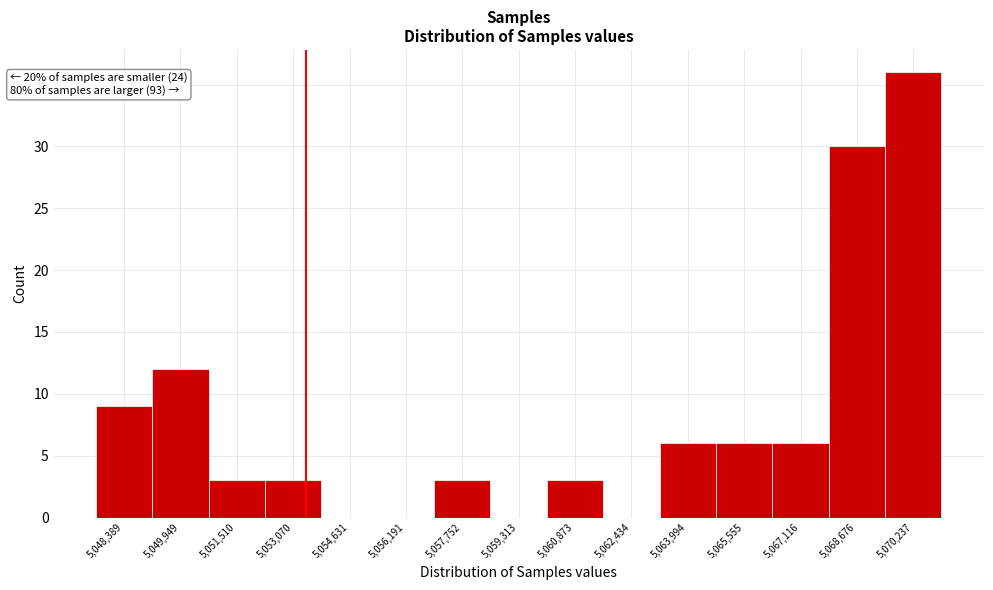

Reading left to right, transcribe all the data shown in this chart.

5,048,389=9	5,049,949=12	5,051,510=3	5,053,070=3	5,054,631=0	5,056,191=0	5,057,752=3	5,059,313=0	5,060,873=3	5,062,434=0	5,063,994=6	5,065,555=6	5,067,116=6	5,068,676=30	5,070,237=36